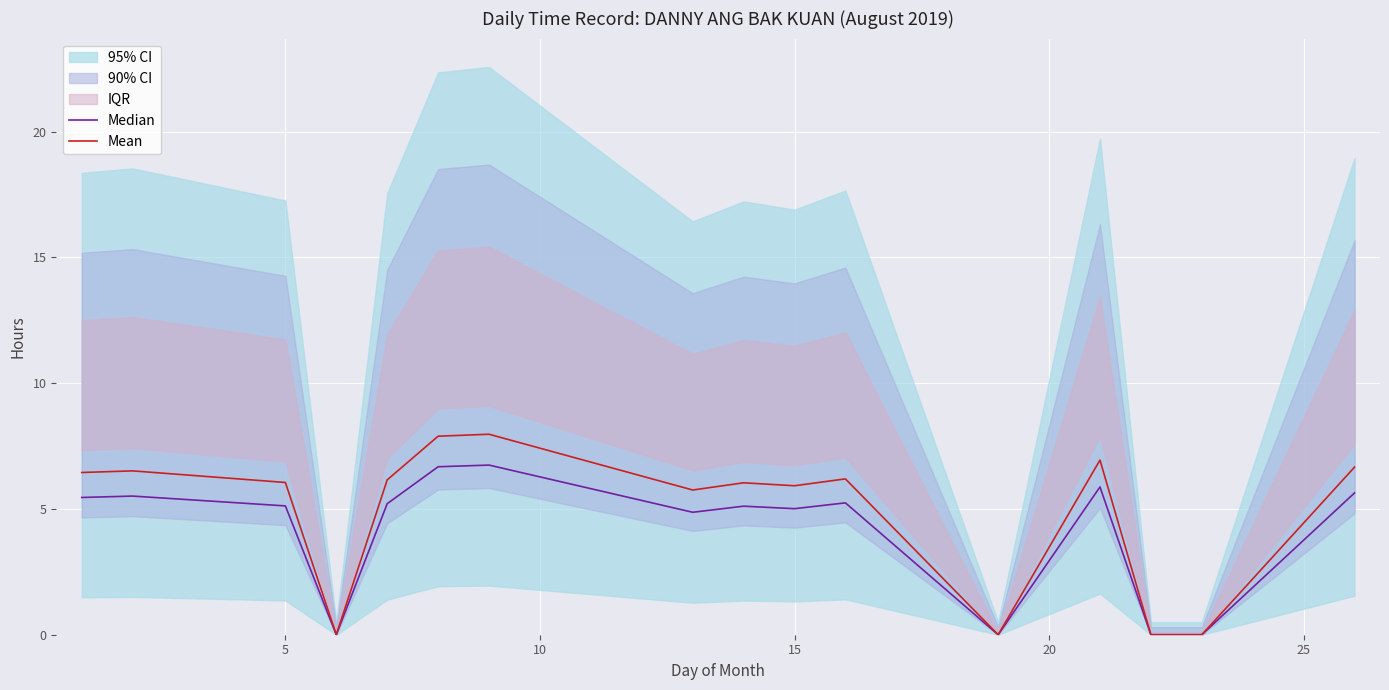

True or false: Median has more than 1 points higher than both neighbors.

True